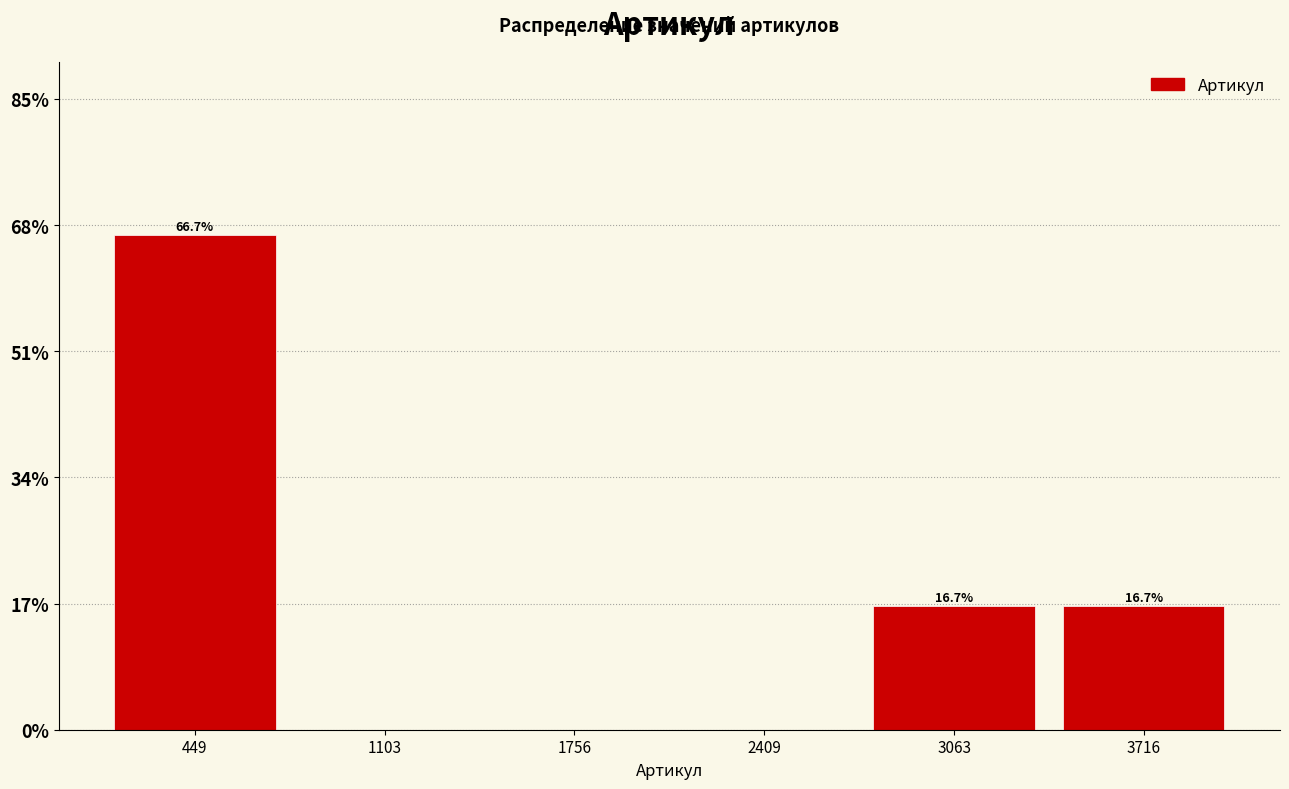

Which range on the x-axis has the tallest bar?

100 to 800